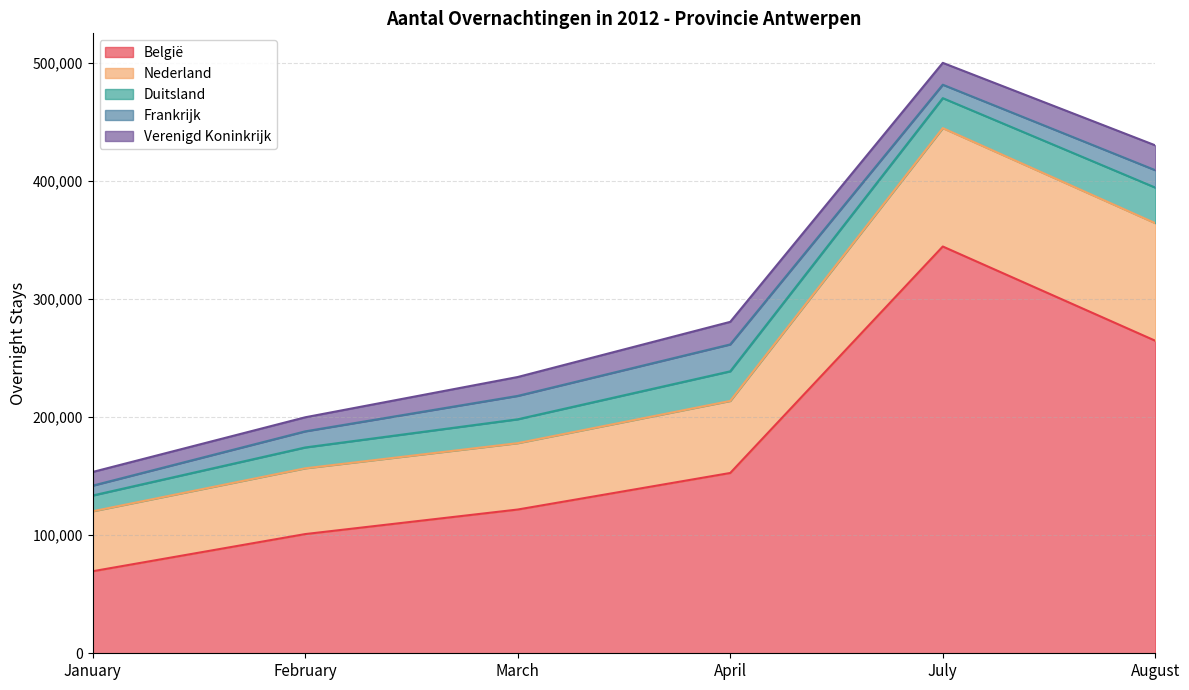

At which category is the sum across all series the highest?

July